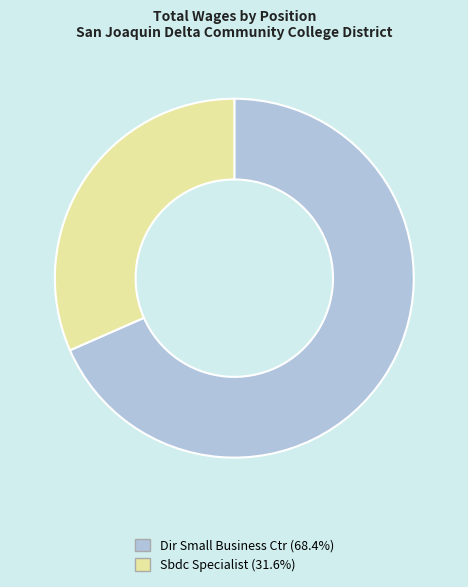

Combined, do Sbdc Specialist and Dir Small Business Ctr account for over 50%?

Yes